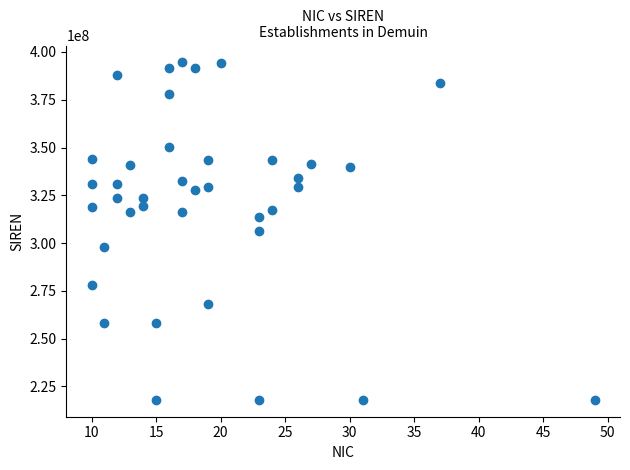

What is the range of X values (max minus min)?

39